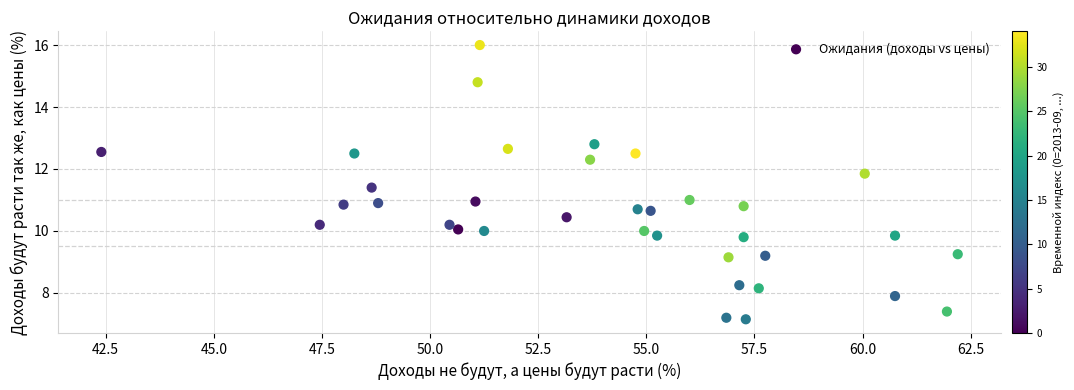

What is the range of X values (max minus min)?

19.8